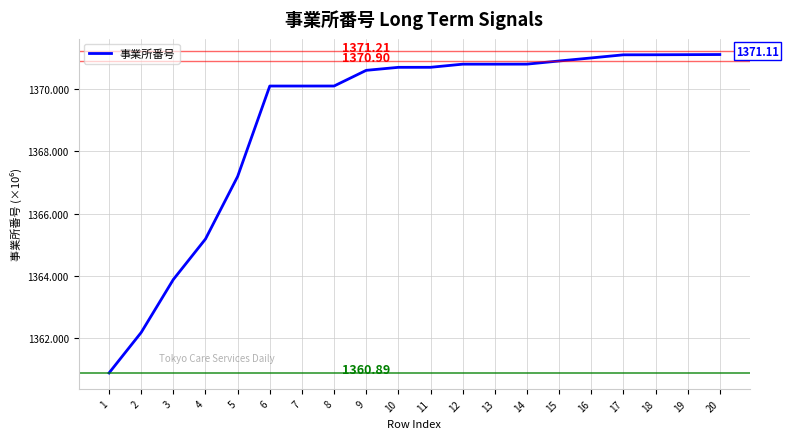

Approximately how many times larger is the value at 20 compared to 1?

1.0